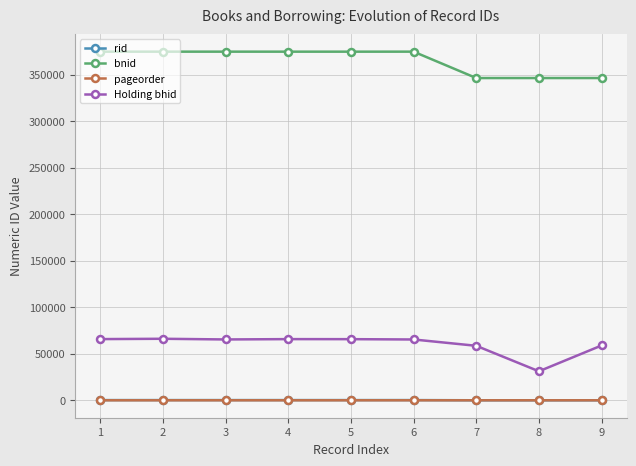

What is the highest value of the bnid series?

374612